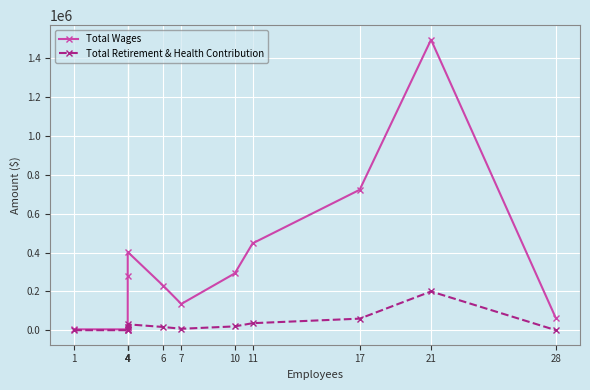

At which category is the sum across all series the highest?

21